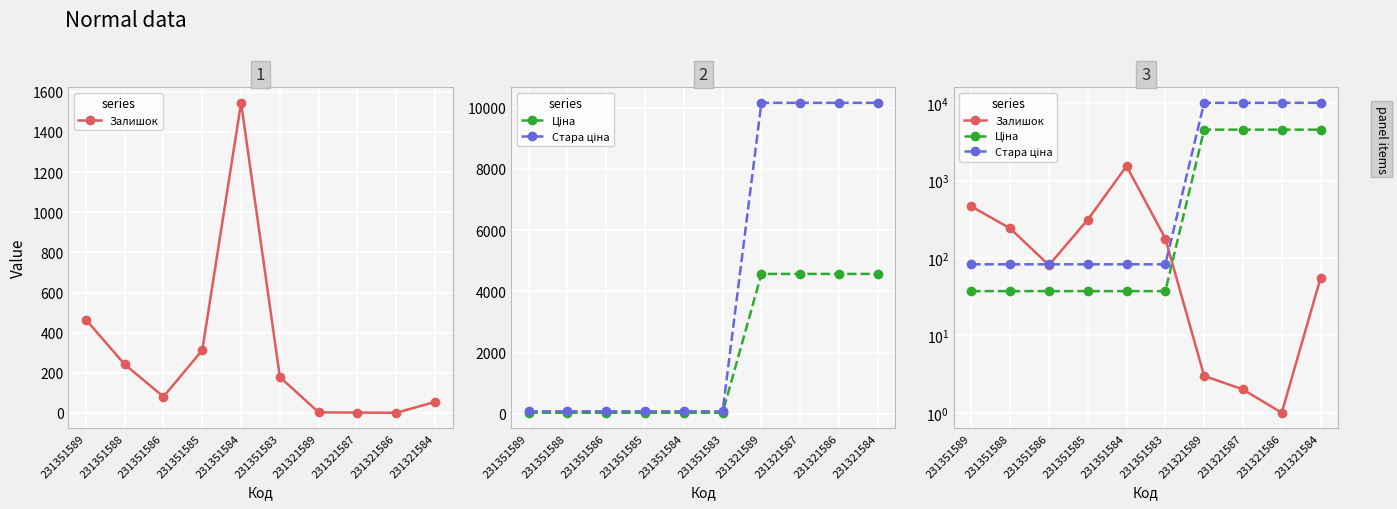

How many intersections are there between Стара ціна and Залишок?

3